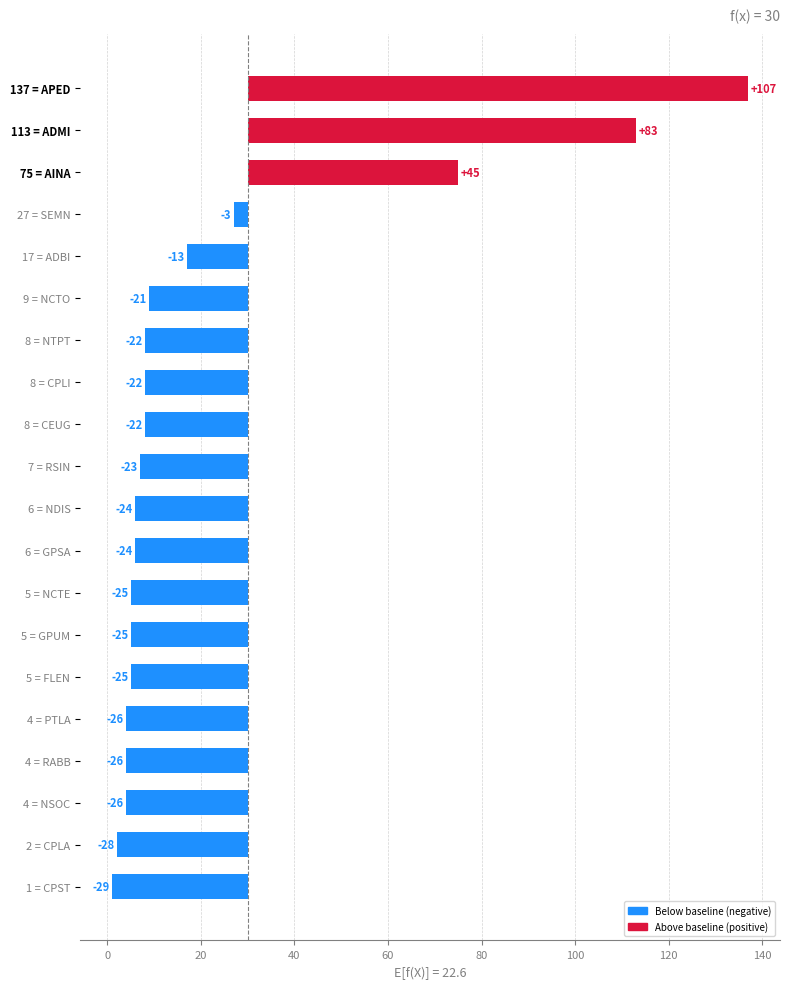

What is the maximum value shown in the chart?

107